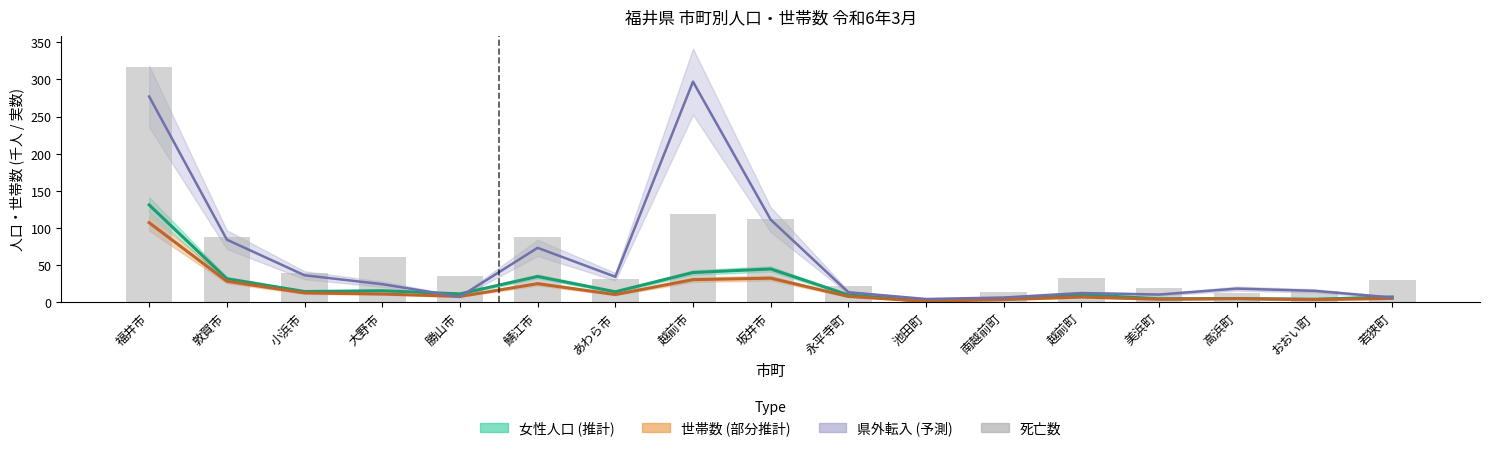

At which label does the data first exceed 32?

福井市